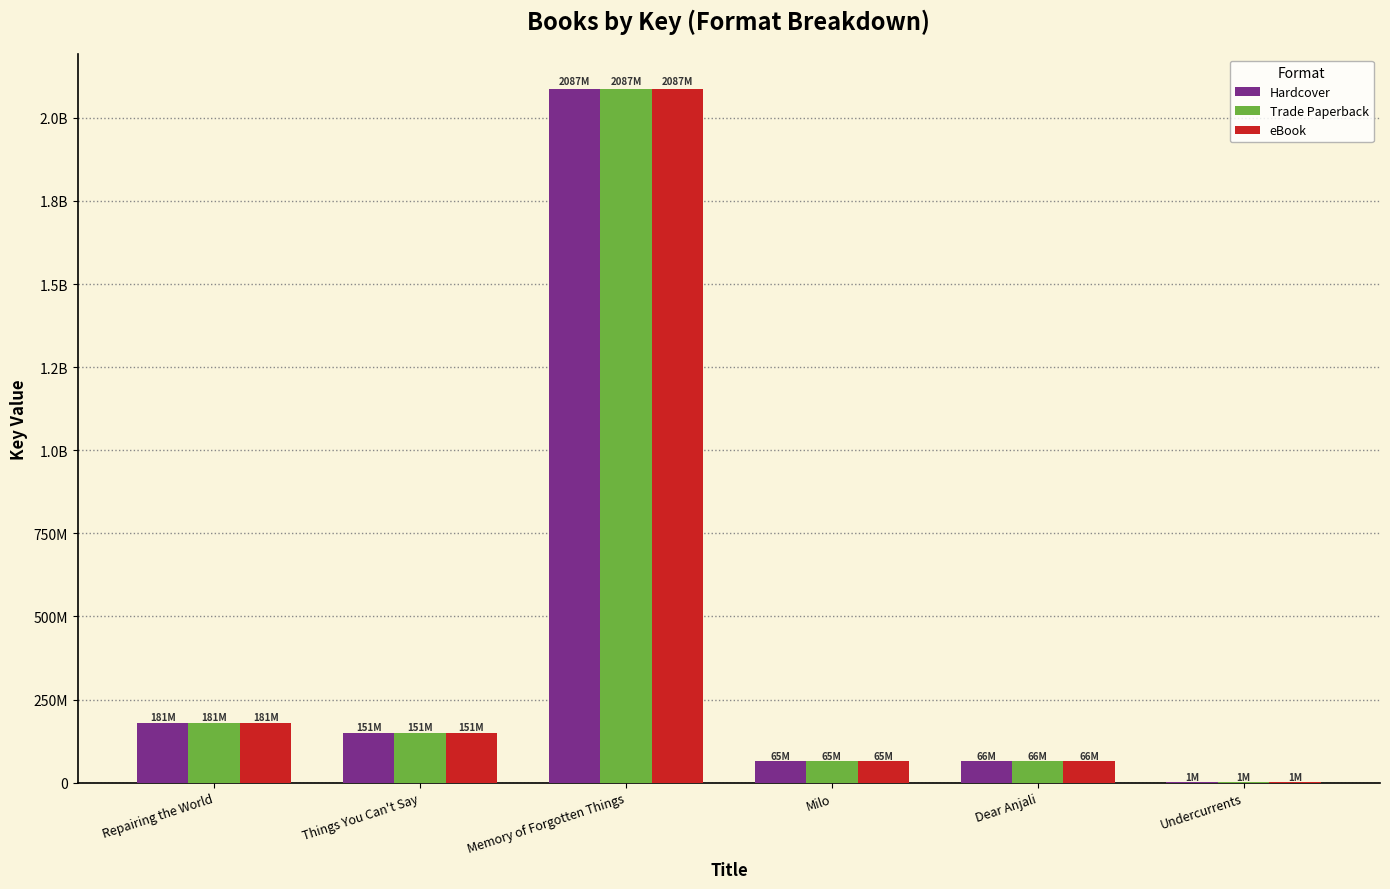

Are the bars grouped side by side (vs. stacked)?

Yes